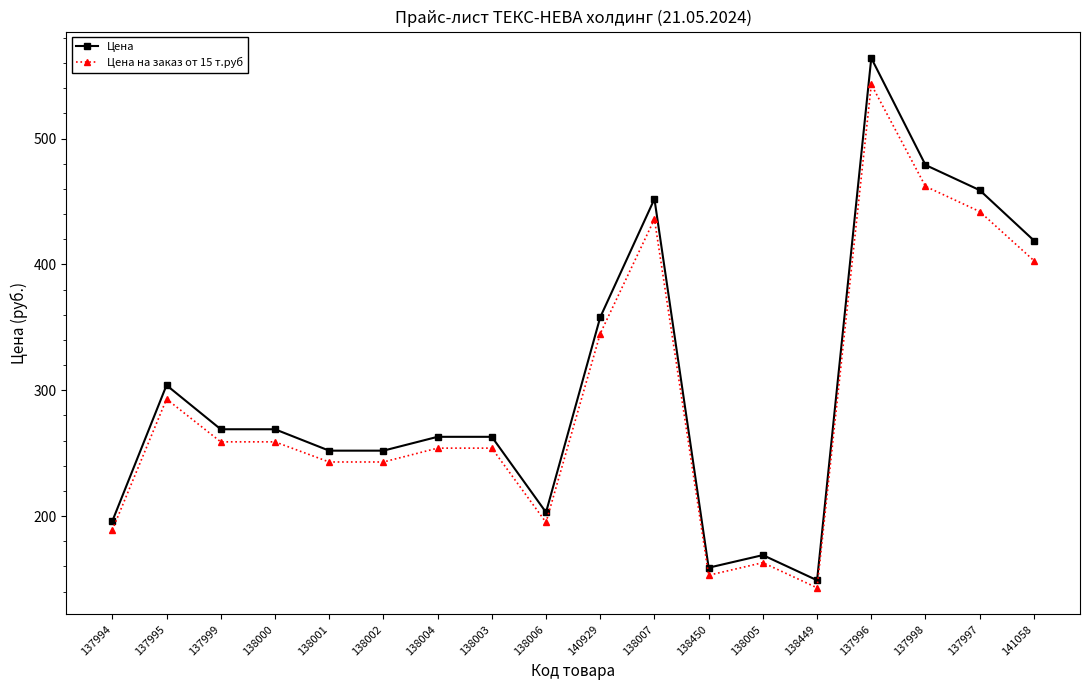

At how many categories does at least one series exceed 207?

13